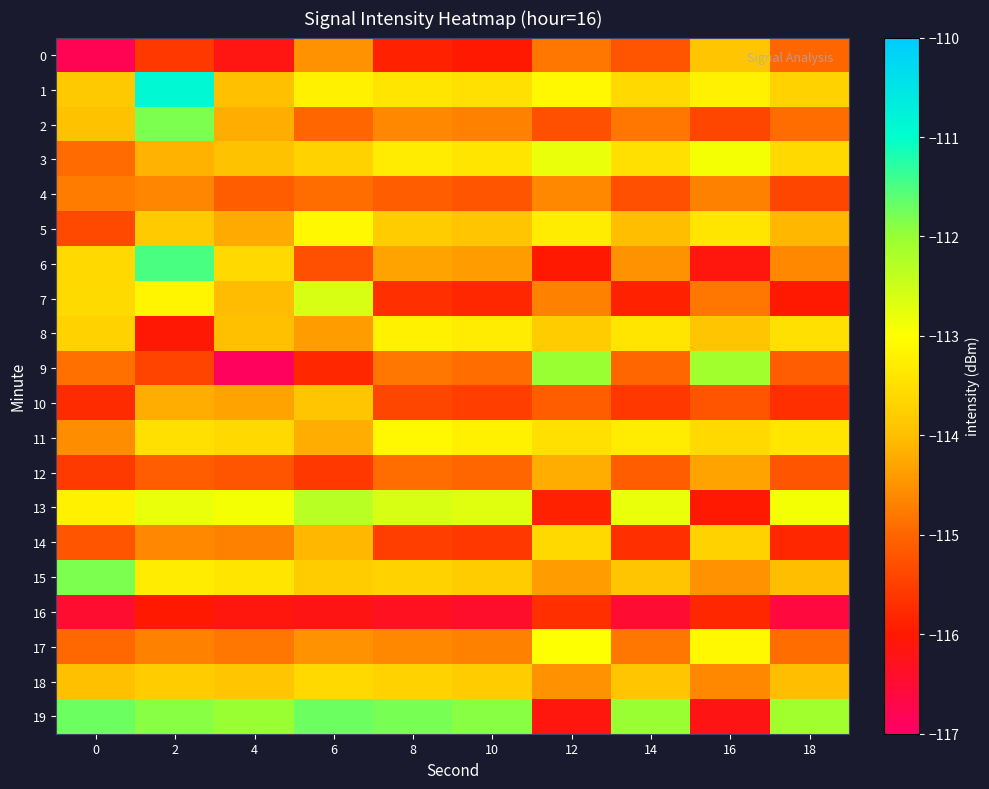

At 2, list the series in order from smallest to largest.

8, 16, 0, 9, 12, 17, 4, 14, 10, 3, 5, 18, 11, 15, 7, 13, 19, 2, 6, 1